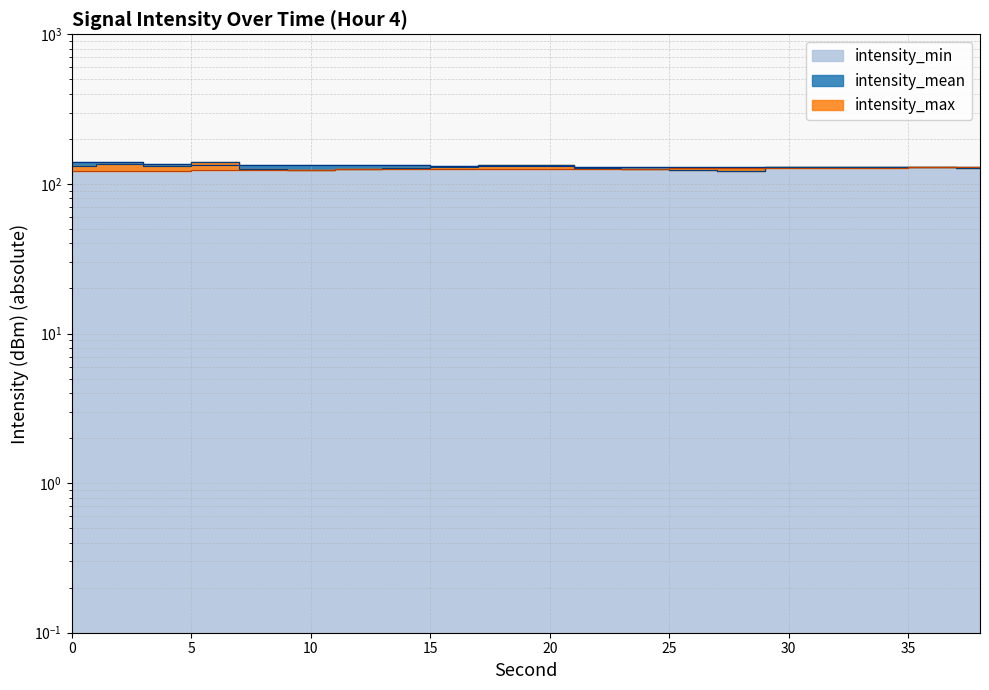

How many lines are shown in the chart?

3